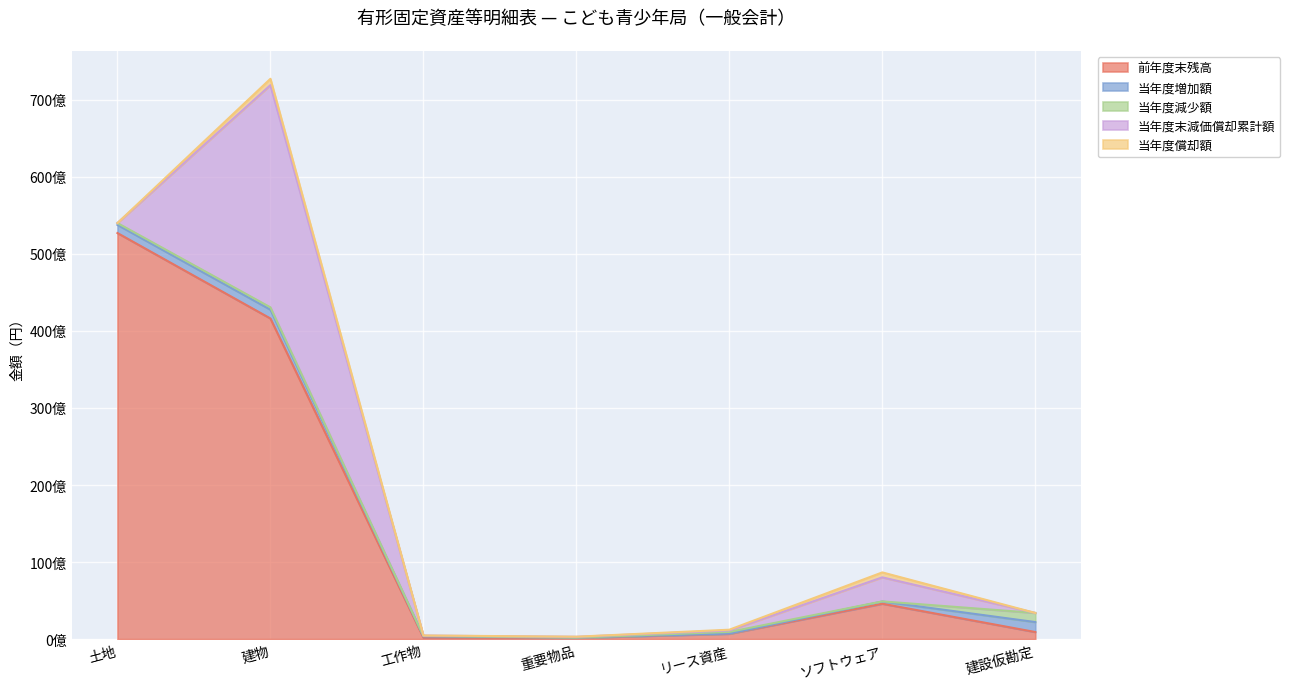

True or false: 当年度増加額 has more than 2 interior local peaks.

False